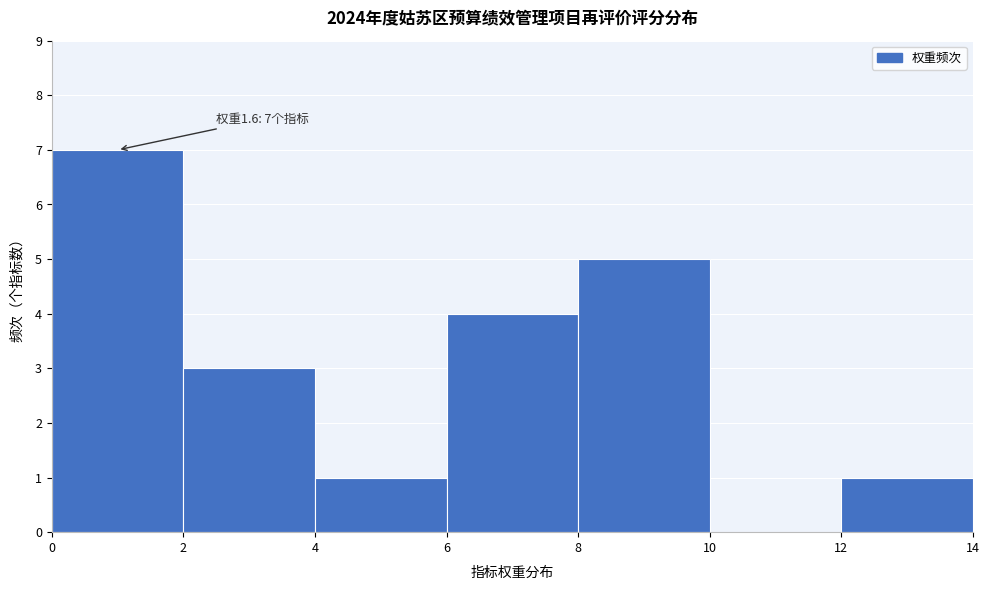

Over which range of the x-axis is the bar tallest?

0 to 2